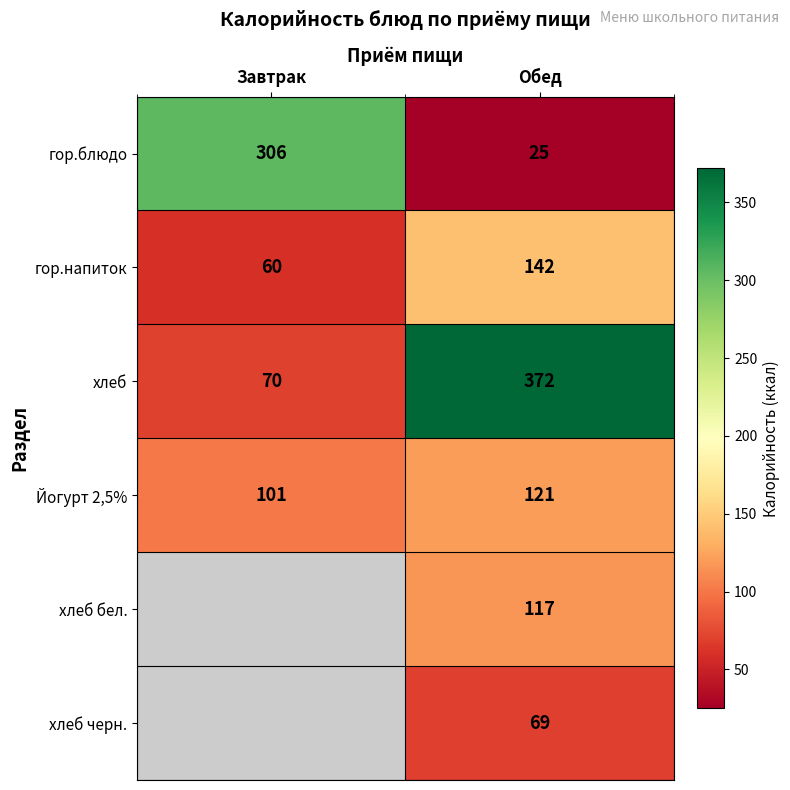

Count the хлеб values in the range 70 to 372.

2